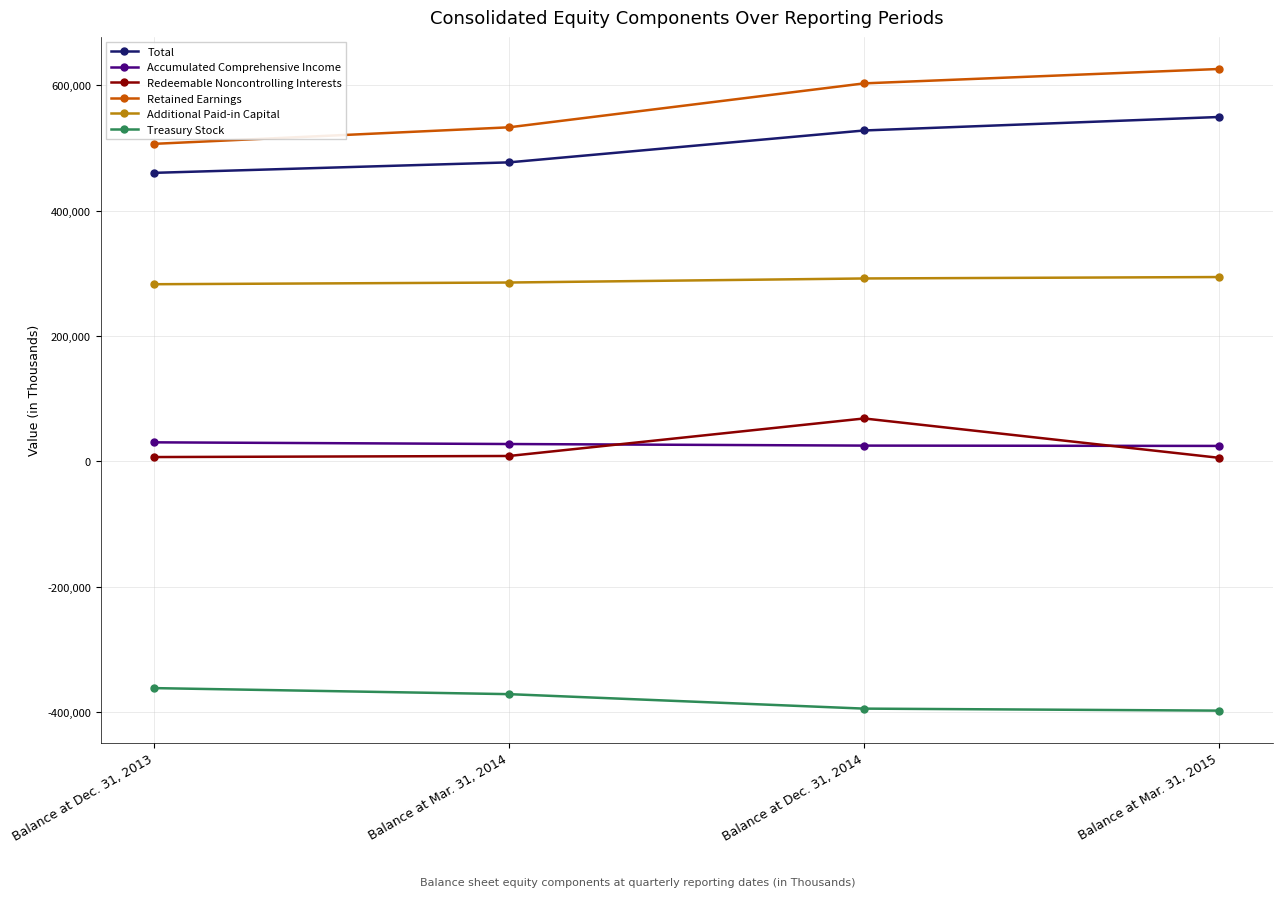

The value of Retained Earnings at Balance at Dec. 31, 2013 is 322793. True or false?

False